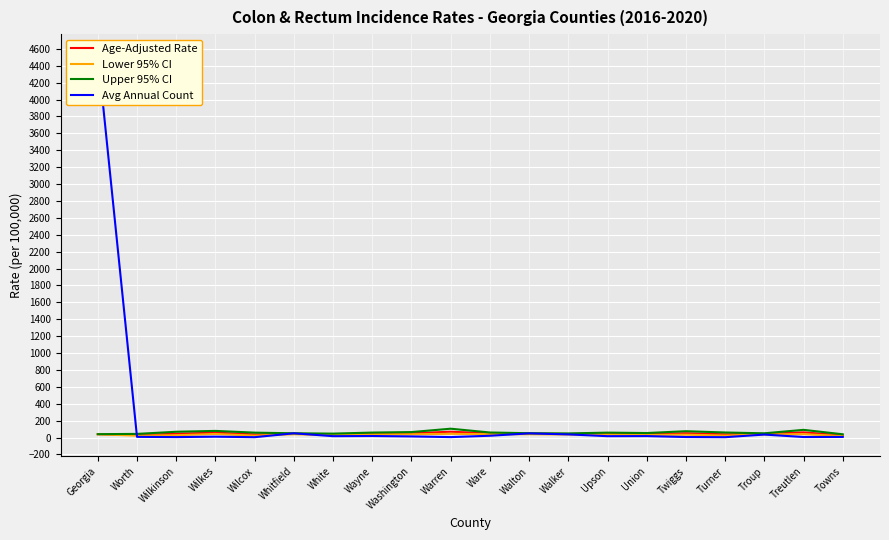

What is the difference between the highest and lowest values at Georgia?

4507.2